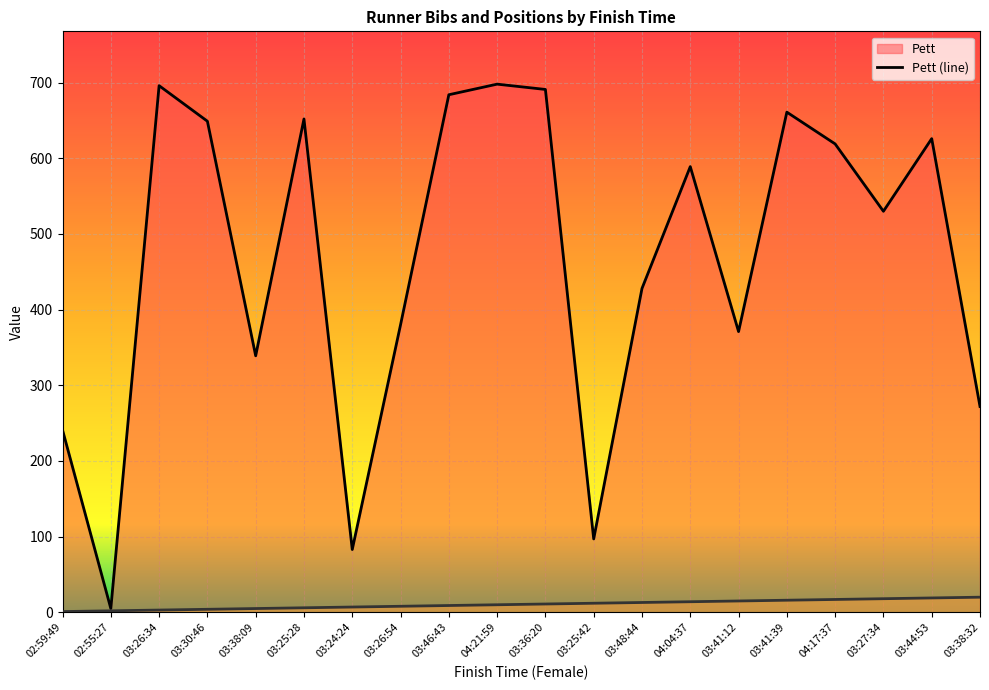

At which label is Pett closest to 351?

03:38:09